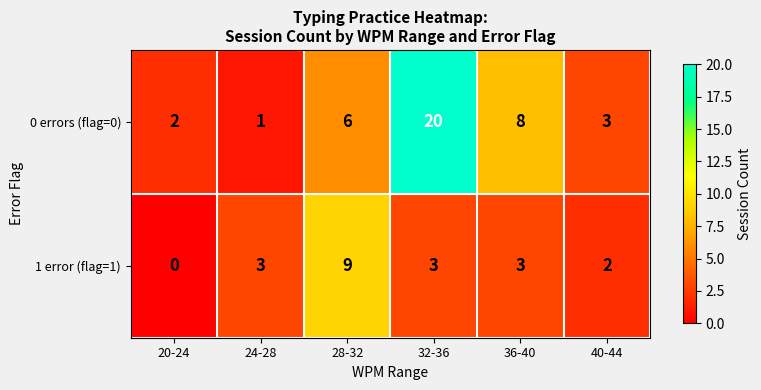

Rank the series at 20-24 from lowest to highest value.

1 error (flag=1), 0 errors (flag=0)